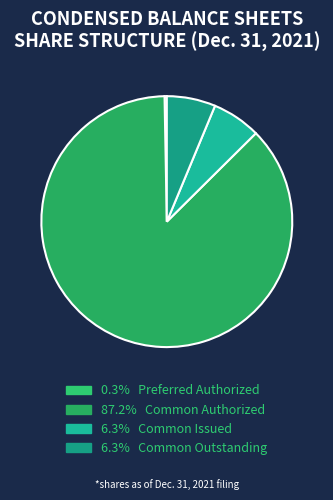

Which category has the smallest portion of the pie?

Preferred Authorized